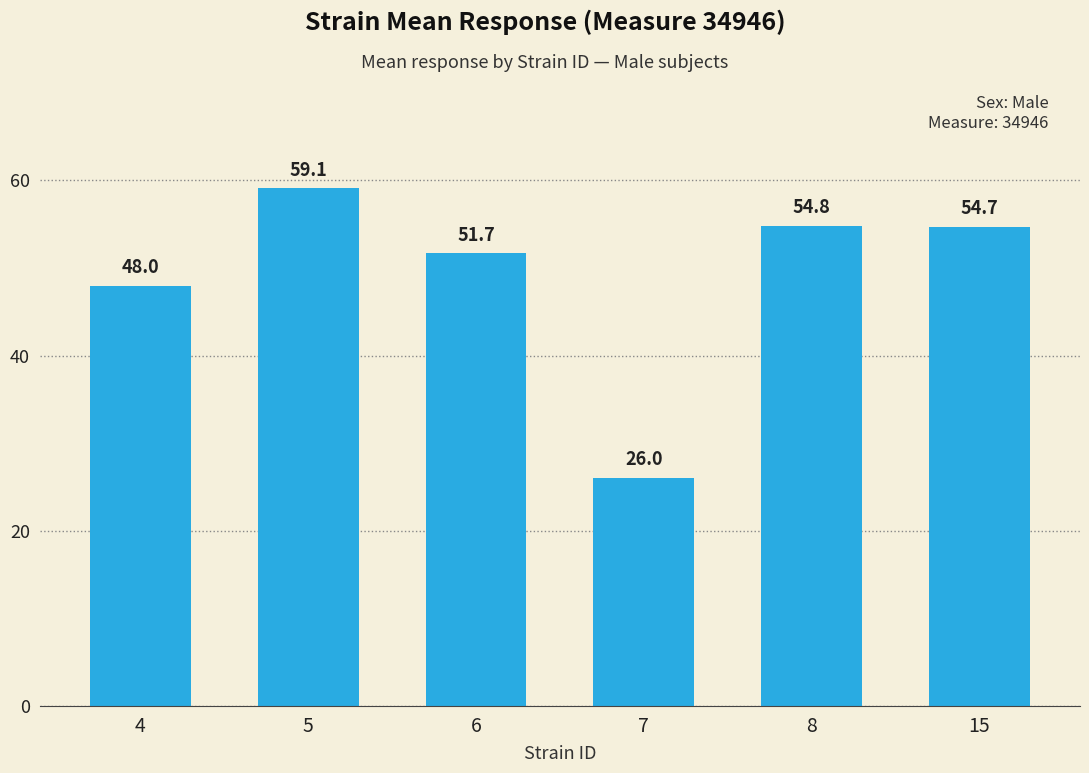

Count the number of categories in the chart.

6